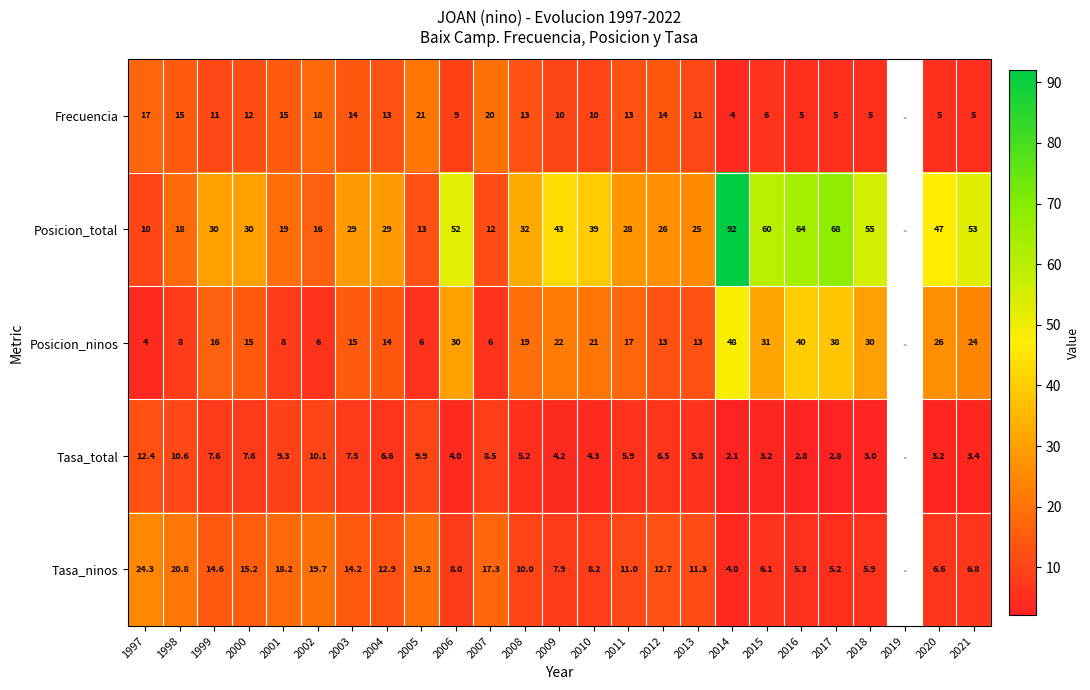

Is it true that Tasa_total equals 3.4 at 2021?

True